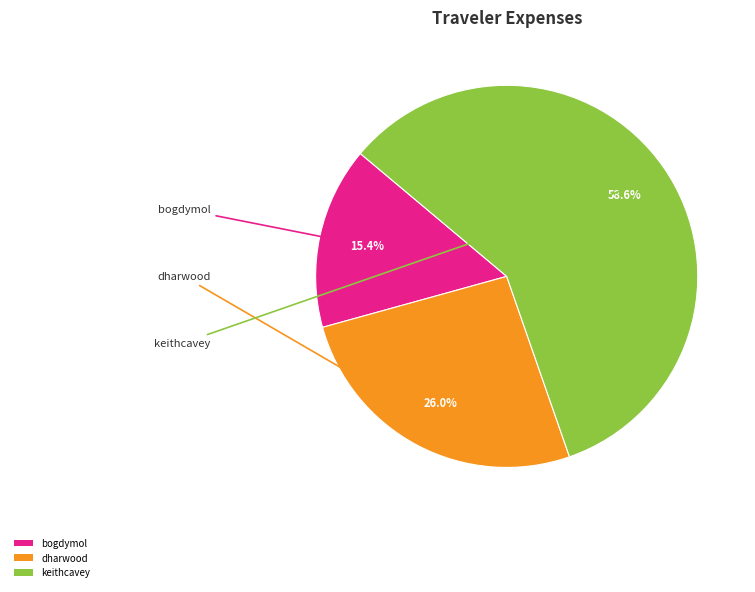

To the nearest percent, what is the combined percentage of keithcavey and dharwood?

85%